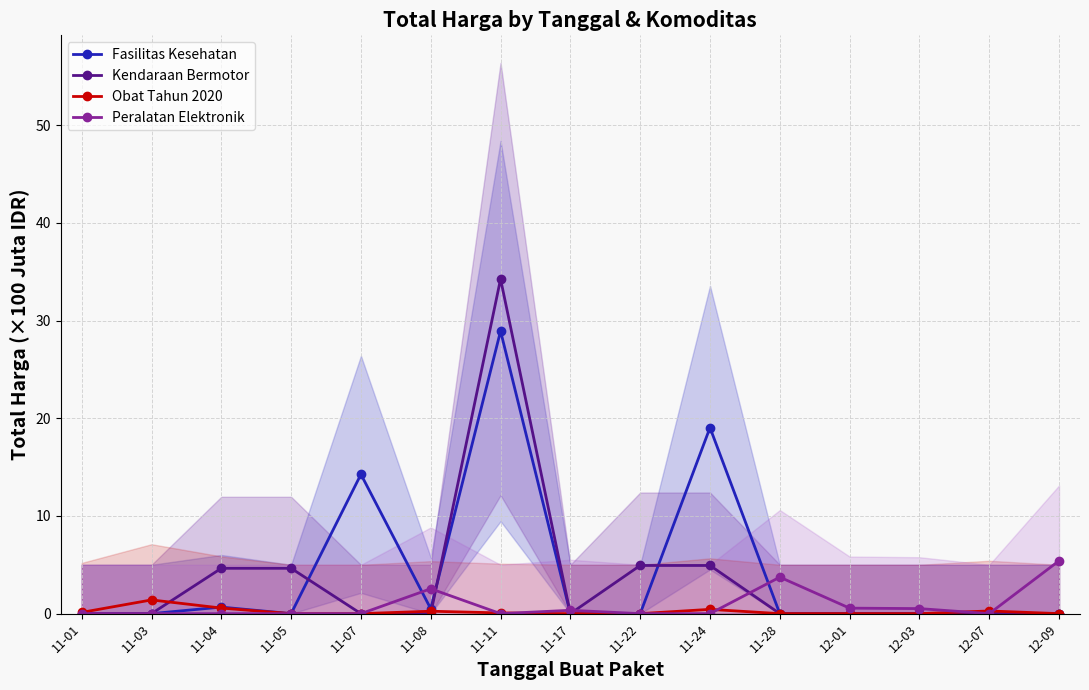

What position from the left is 12-07?

14